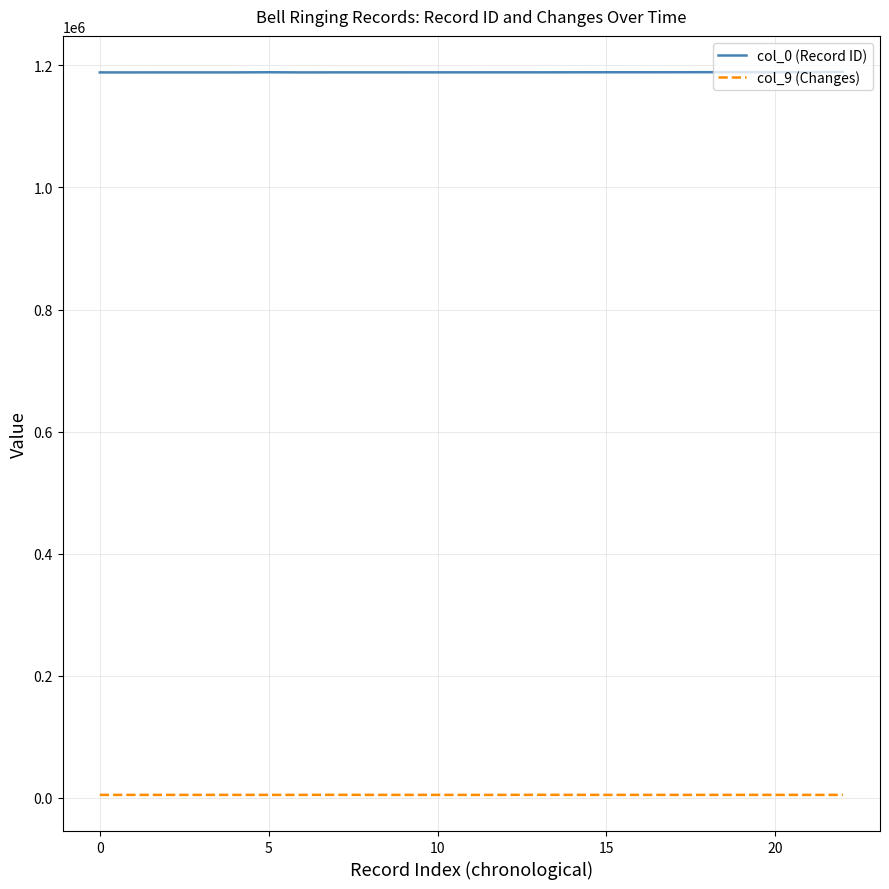

Which series has the largest total across all categories?

col_0 (Record ID)